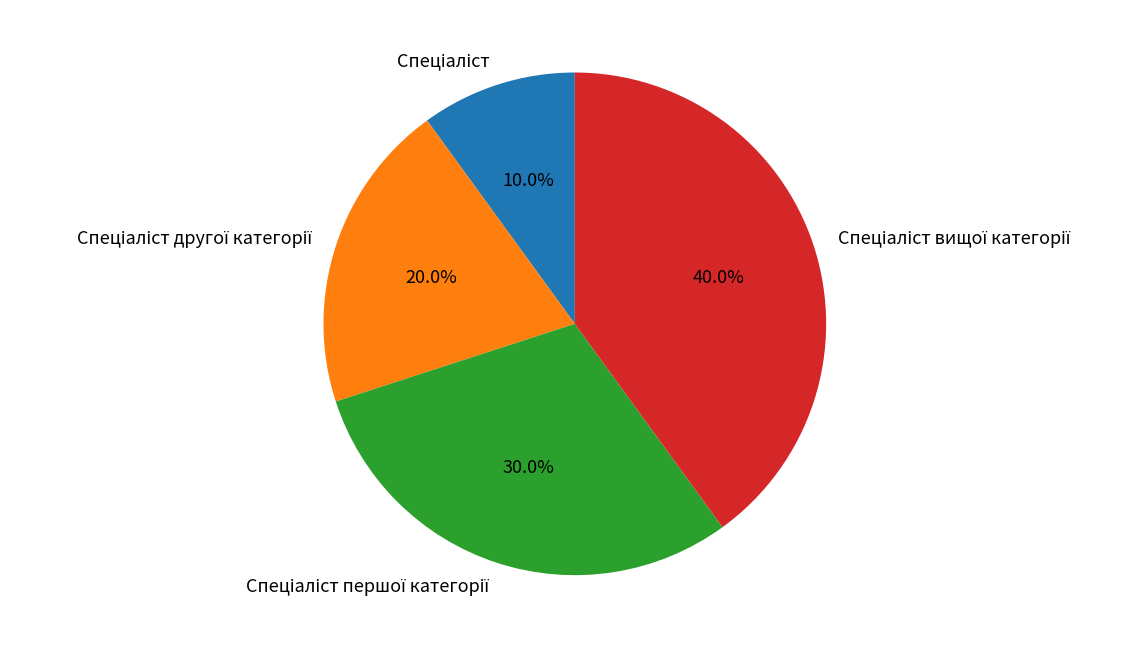

Is there any slice that represents more than half of the pie?

No